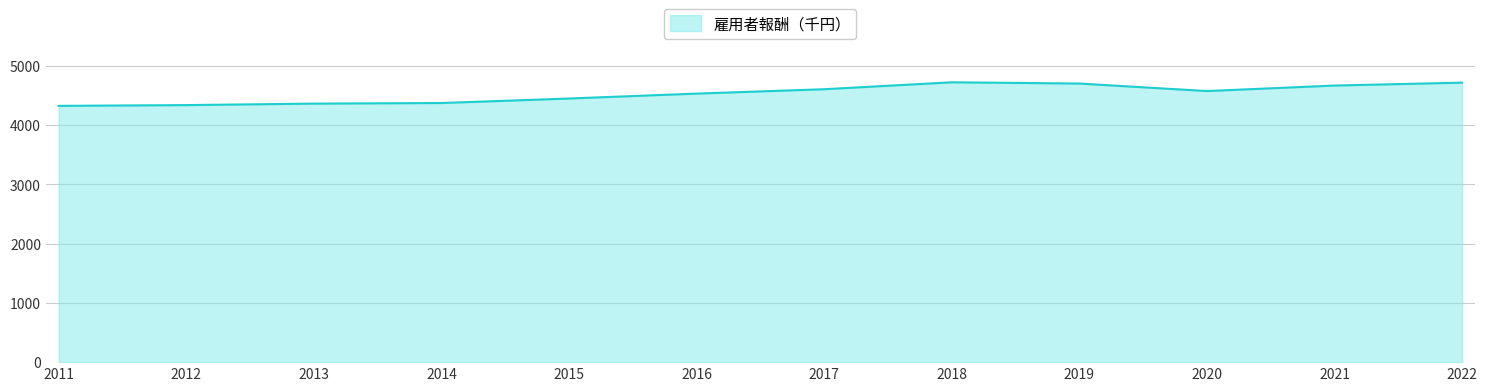

What is the minimum value shown in the chart?

4328